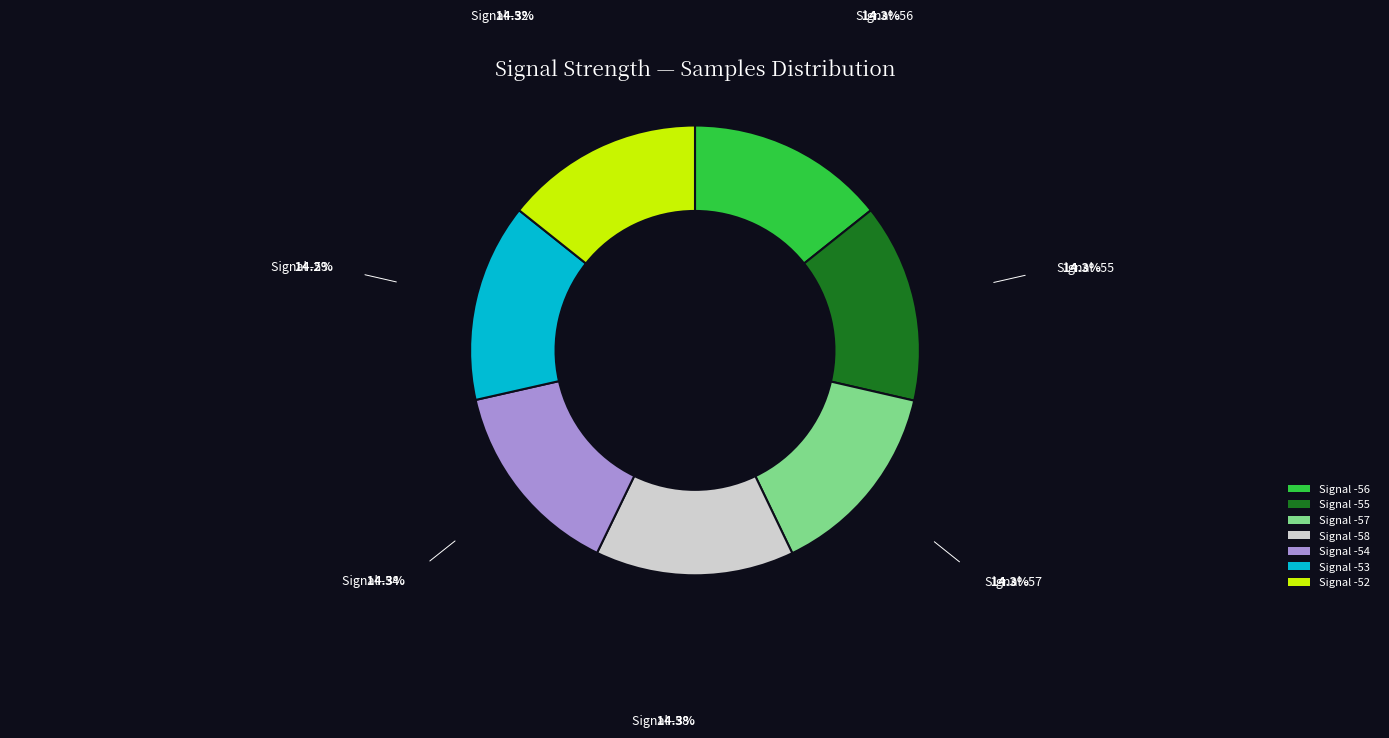

What is the ratio of the value at Signal -54 to the value at Signal -52?

1.0